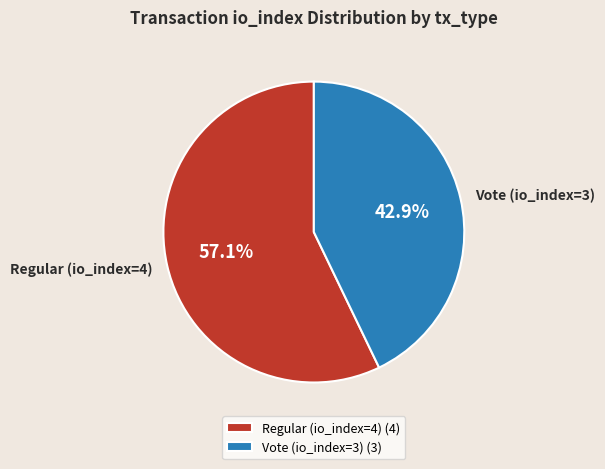

Which has a higher value, Vote (io_index=3) or Regular (io_index=4)?

Regular (io_index=4)